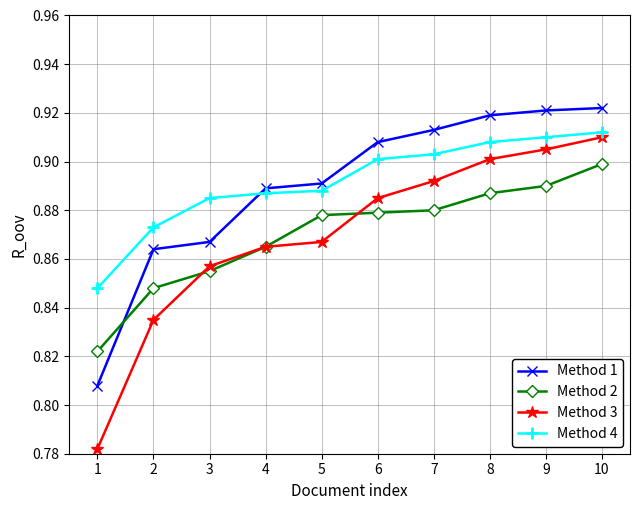

Is this an area chart (filled region under the line)?

No